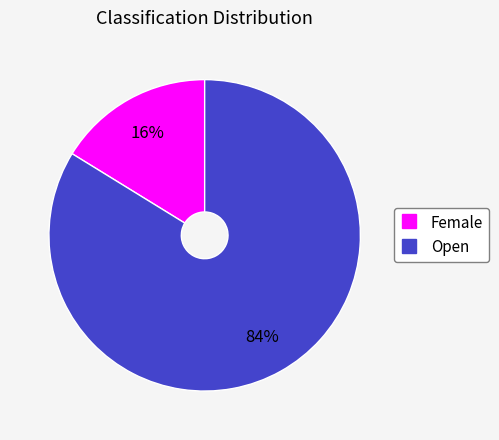

To the nearest percent, what percentage of the pie is Open?

84%